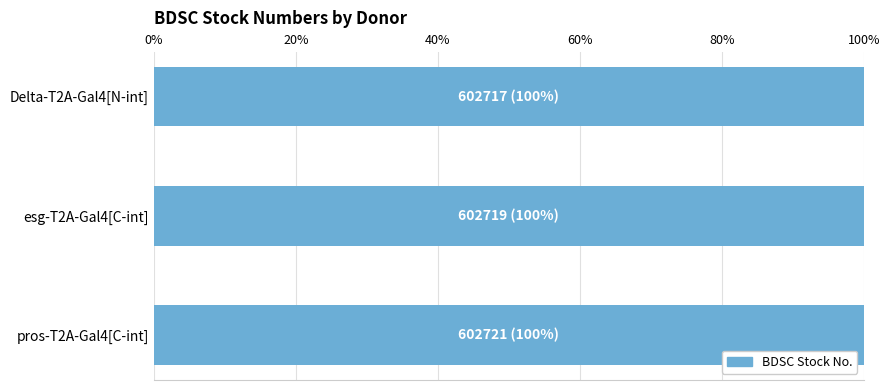

What is the smallest value displayed?

100.0